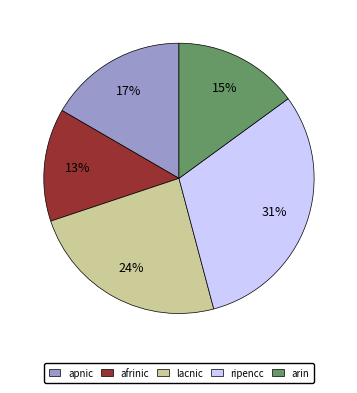

The afrinic slice represents 13% of the pie. True or false?

True